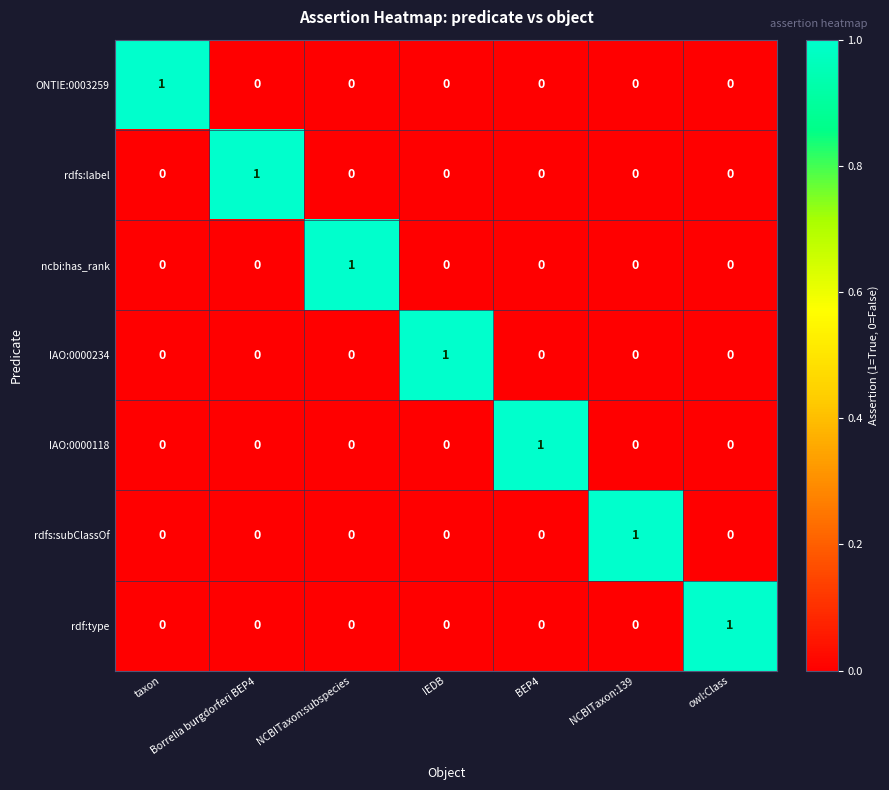

Which category has the highest value in the rdfs:subClassOf series?

NCBITaxon:139